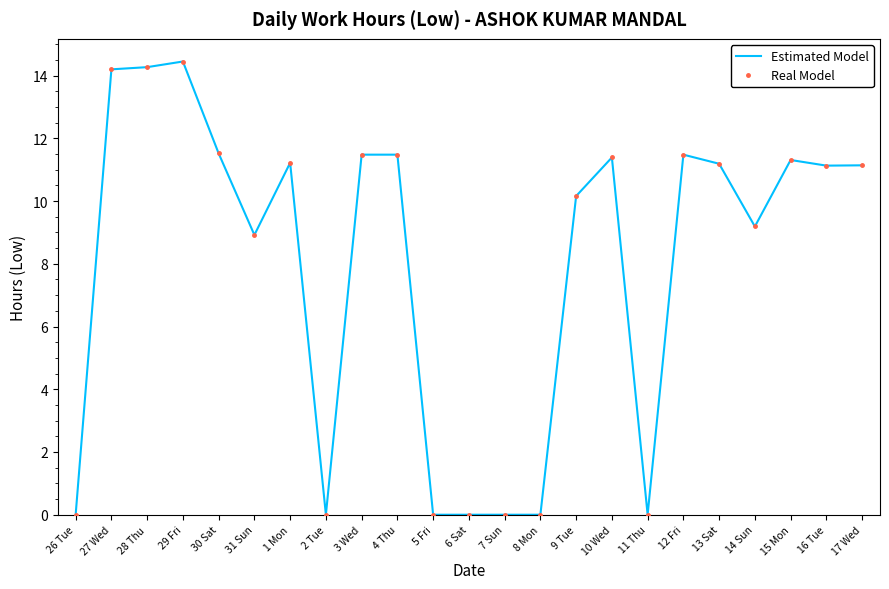

What is the difference between the second highest and minimum values in the Estimated Model series?

14.3